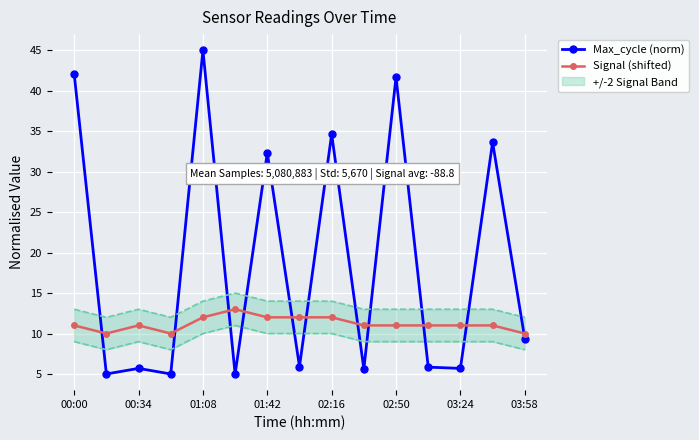

What is the maximum value for Max_cycle (norm)?

45.0